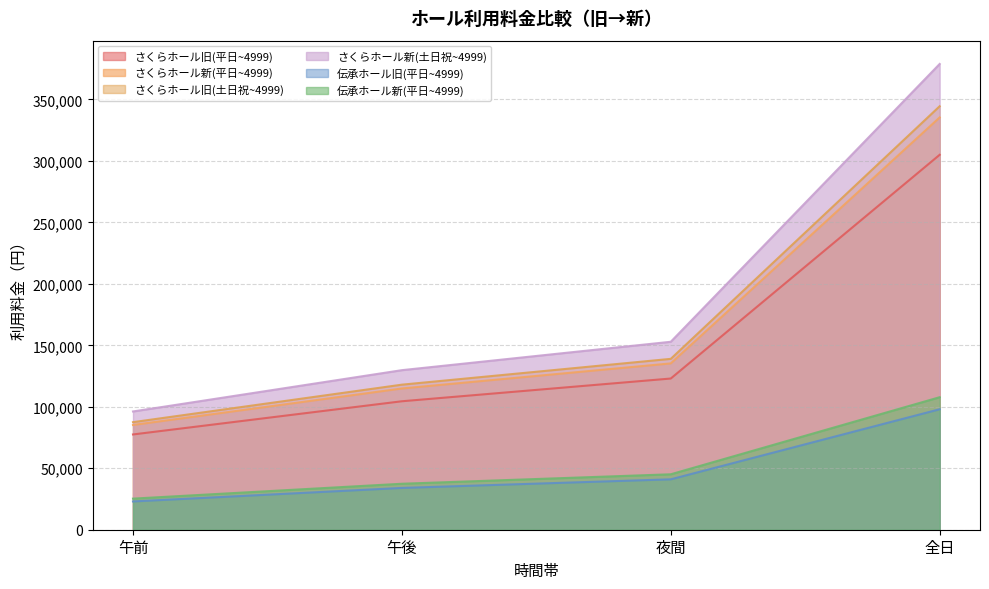

The value of 伝承ホール旧(平日~4999) at 夜間 is 14205. True or false?

False